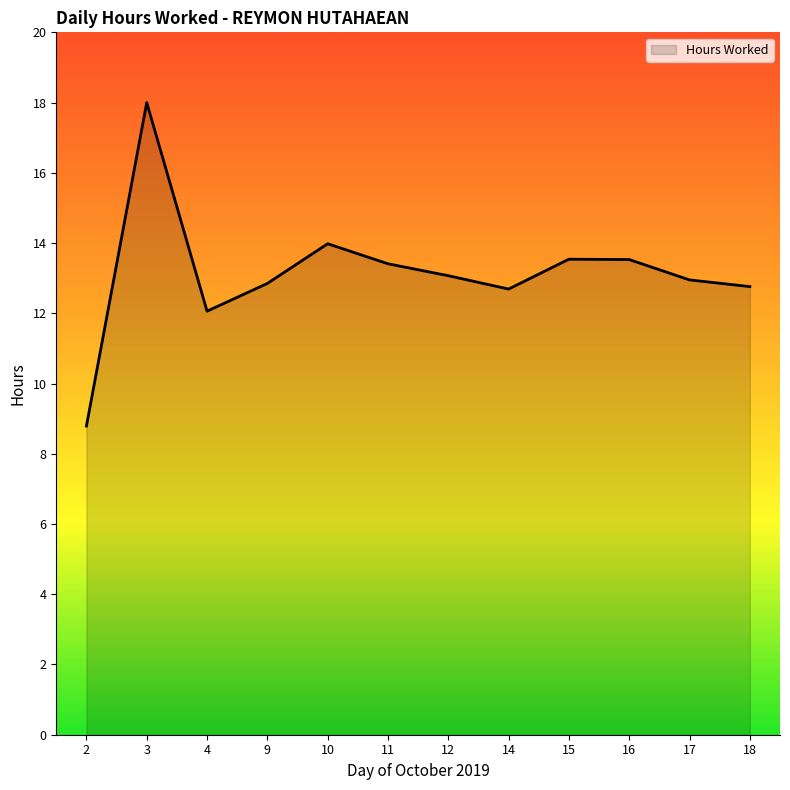

Between 18 and 3, which is larger?

3